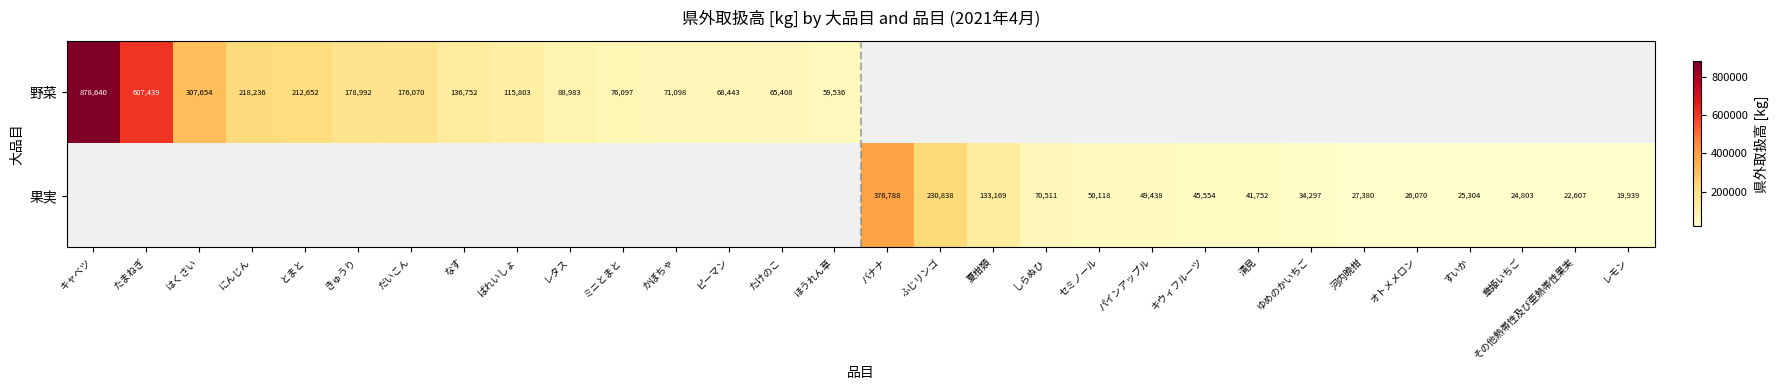

What is the greatest value displayed?

878640.0